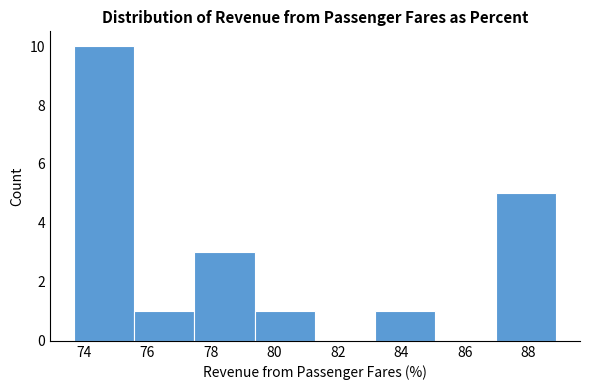

What is the height of the bar covering 75.6 to 77.4 on the x-axis? Neither the bar edges nor the heights are printed on the chart, so give them approximately, as read against the axes.

1